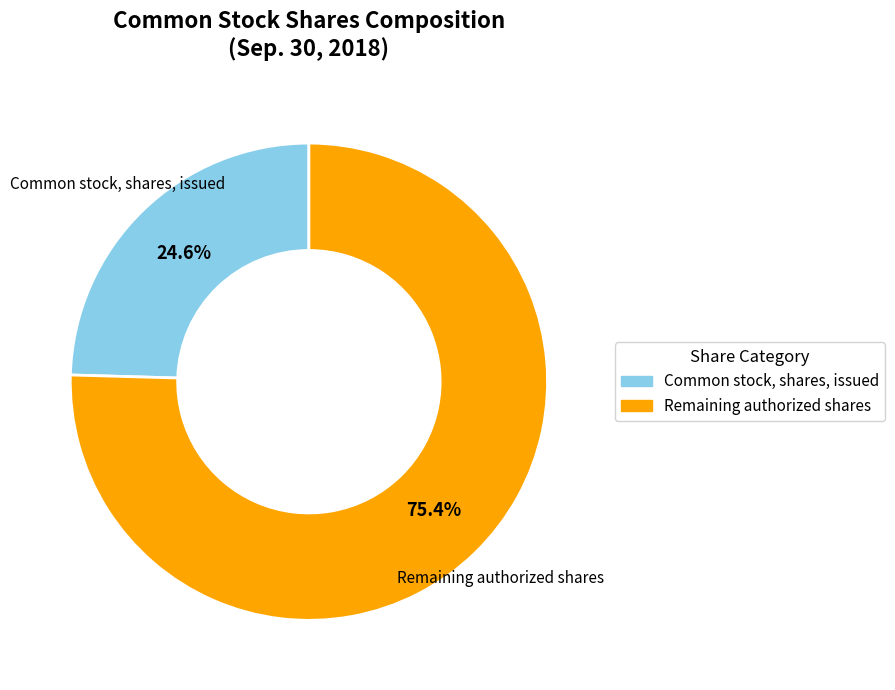

How much of the chart is everything except Remaining authorized shares?

24.6%